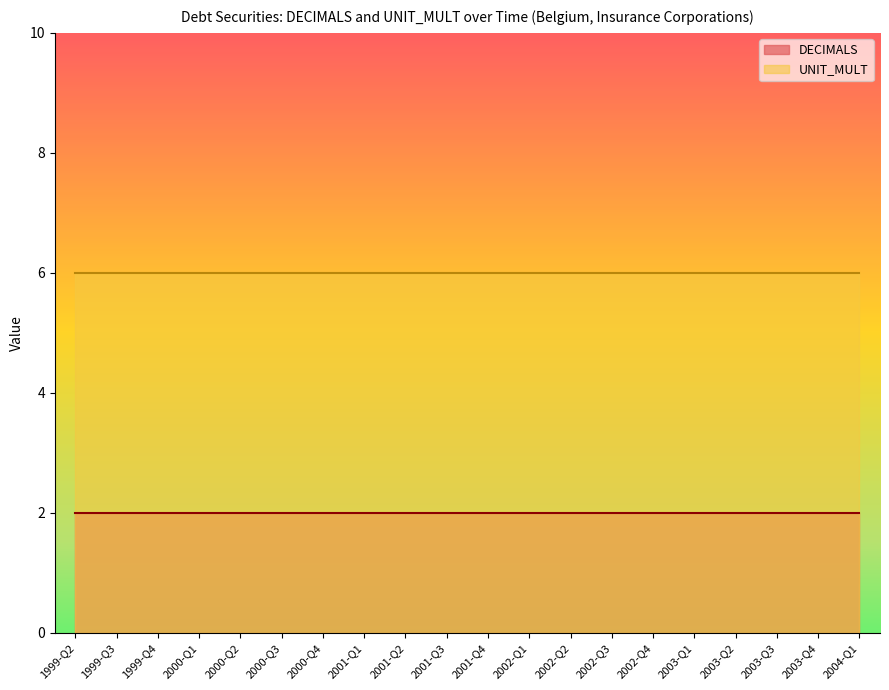

How many categories are shown in the chart?

20